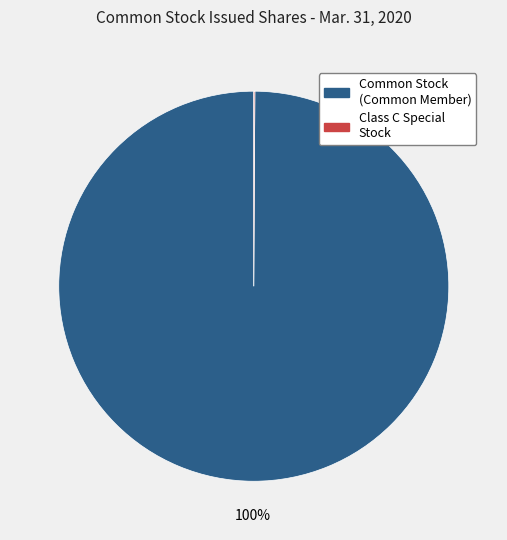

To the nearest percent, what is the difference between the largest and smallest slice percentages?

100%